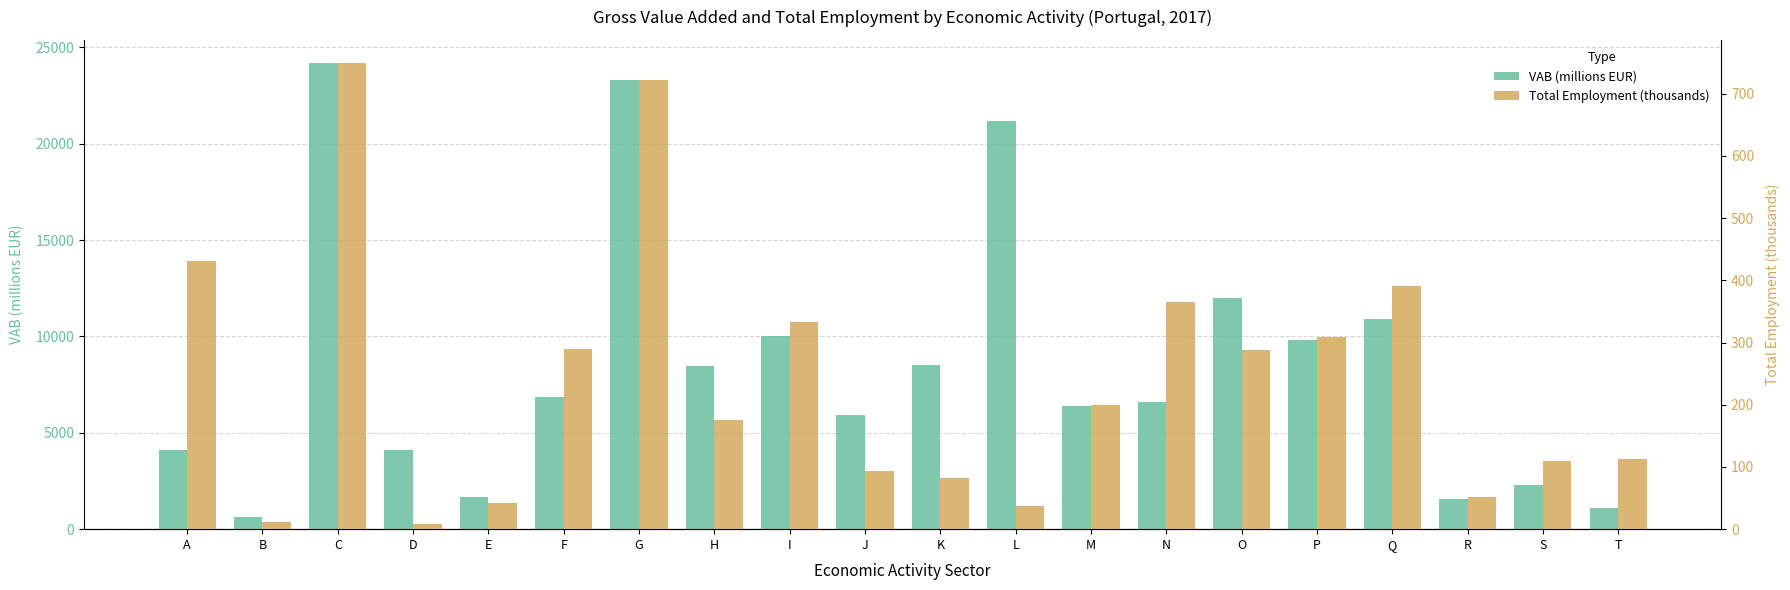

Between K and Q, which series saw the biggest shift?

VAB (millions EUR)